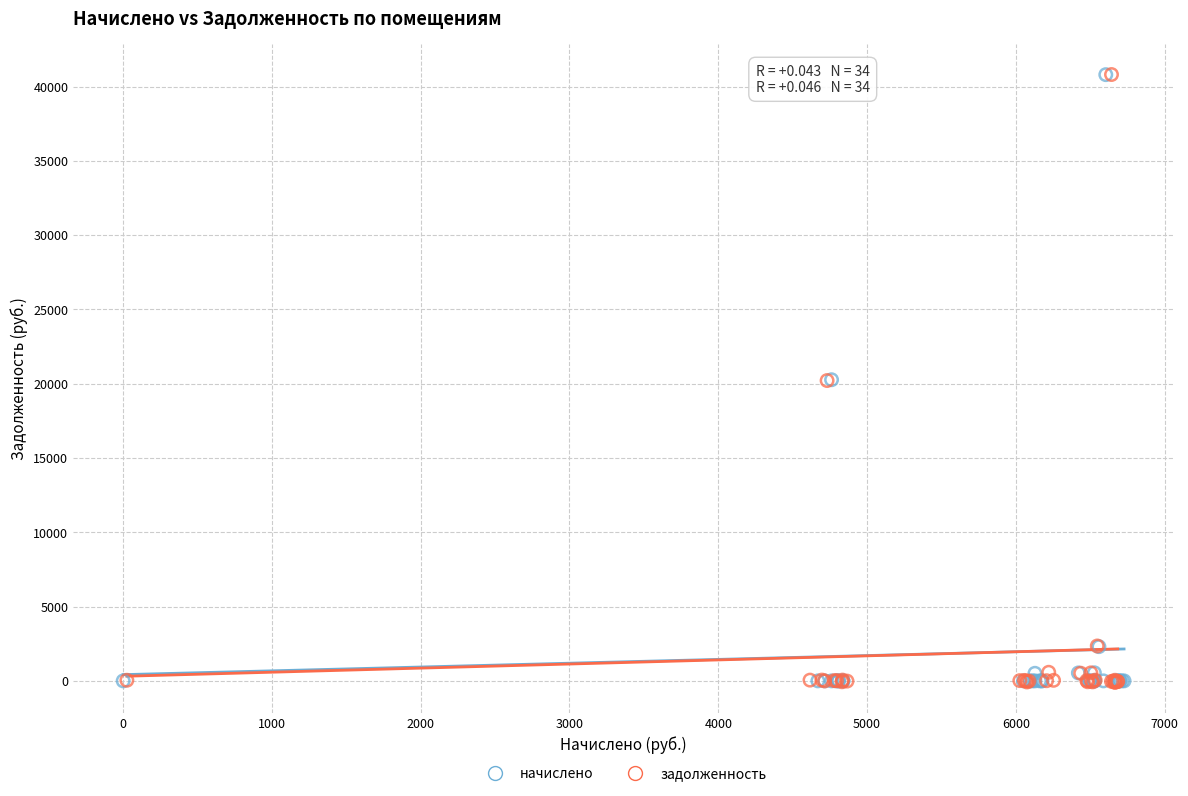

Which series has the widest spread of Y values?

задолженность